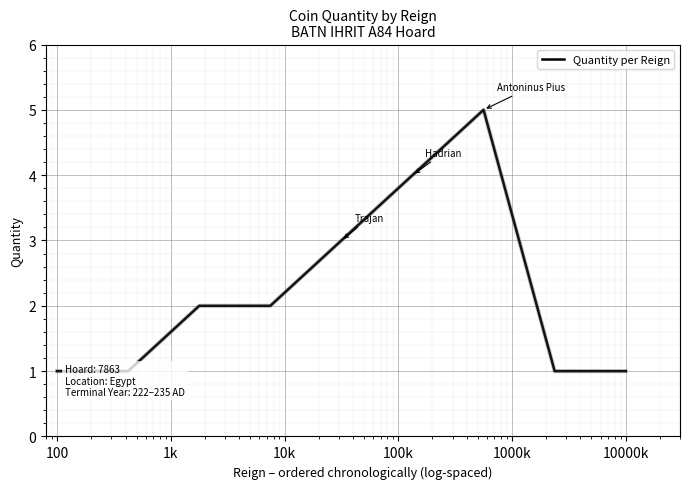

True or false: the data shows 1 at 1k.

False